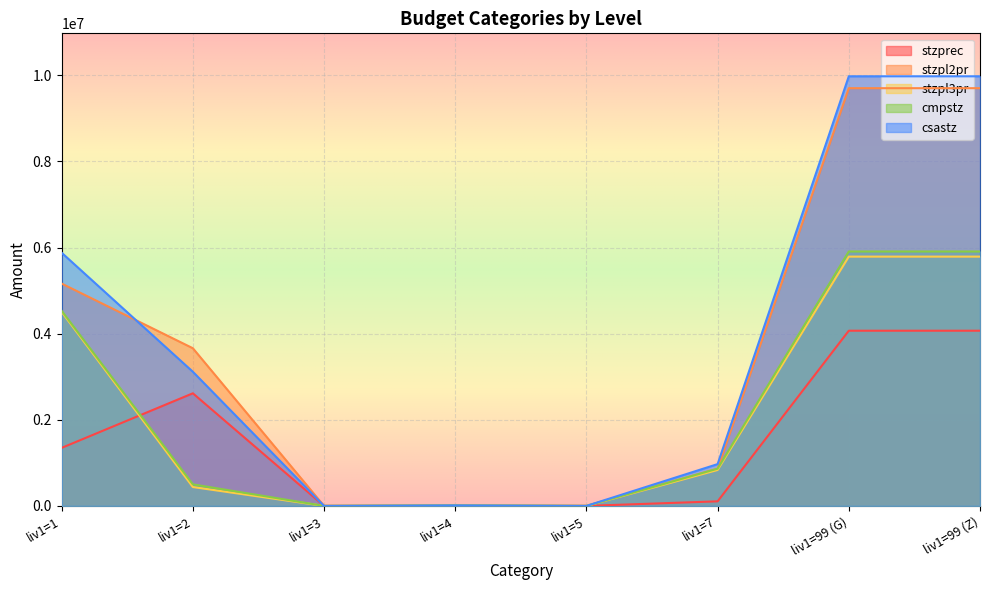

The value of stzpl2pr at liv1=2 is 891221.3. True or false?

False